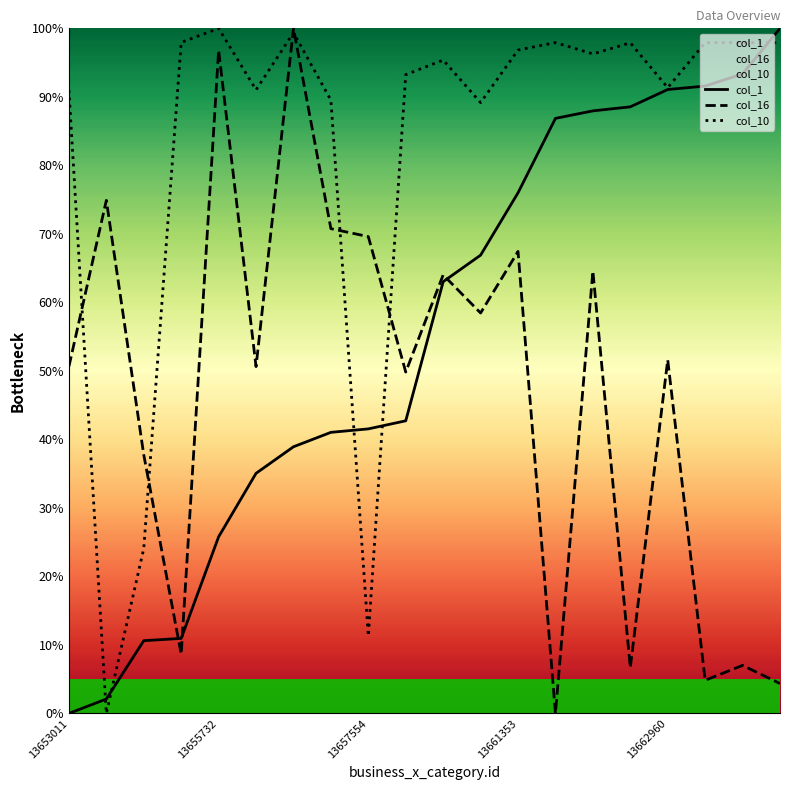

Reading left to right, what are all the values shown in this chart?

col_1: 0.0	2.1	10.6	11.0	25.8	35.0	38.9	41.0	41.5	42.7	63.0	66.9	76.0	86.9	88.0	88.5	91.1	91.6	93.3	100.0
col_16: 50.6	74.9	37.7	8.6	96.8	50.6	100.0	70.8	69.6	49.8	64.0	58.4	67.4	0.0	64.6	6.7	51.6	4.8	7.0	4.4
col_10: 91.0	0.0	24.1	97.9	100.0	91.0	99.4	89.5	11.3	93.2	95.4	89.2	96.8	97.9	96.3	97.9	91.3	97.9	97.9	97.9